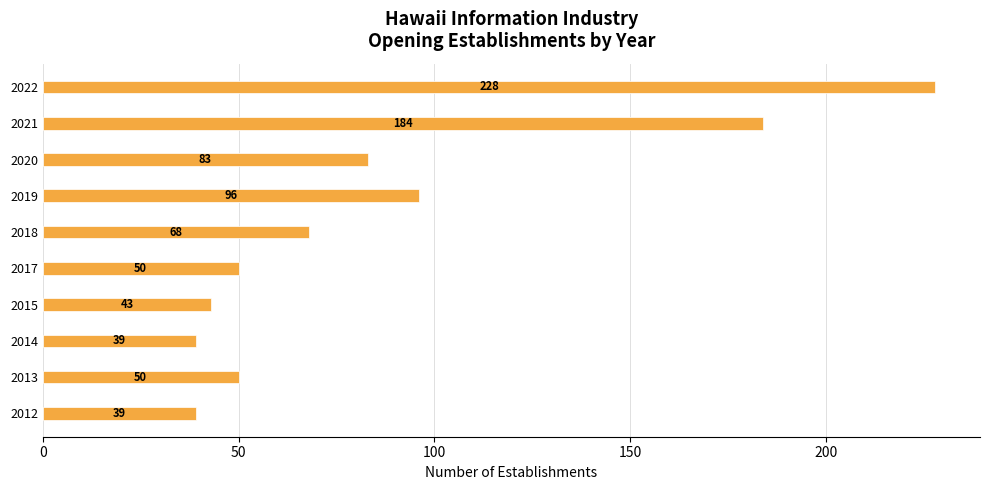

Between 2018 and 2014, which is larger?

2018